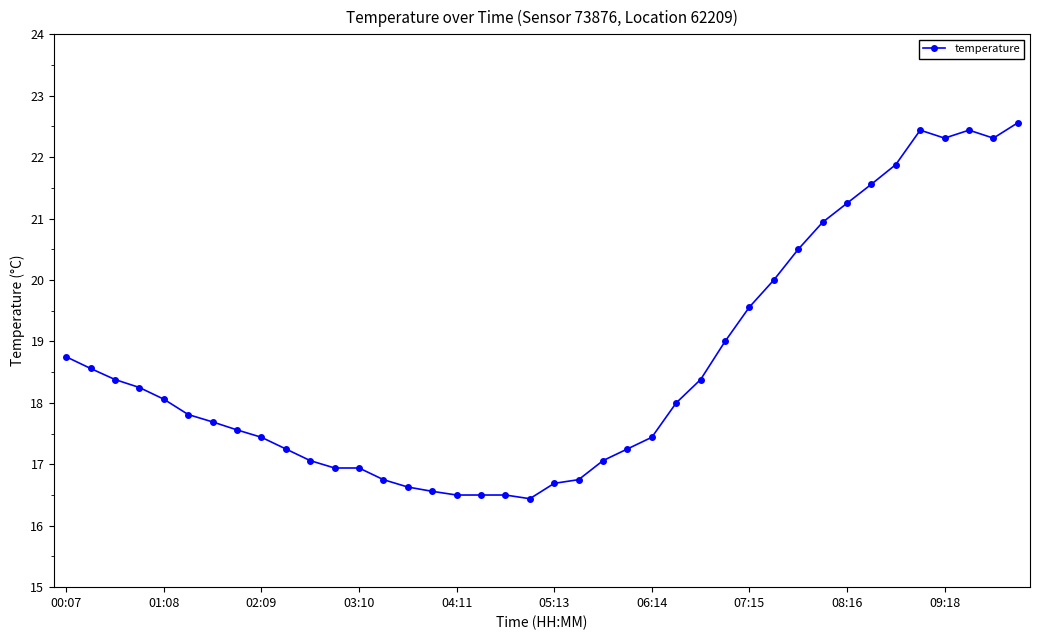

True or false: the data has more than 0 interior local peaks.

True